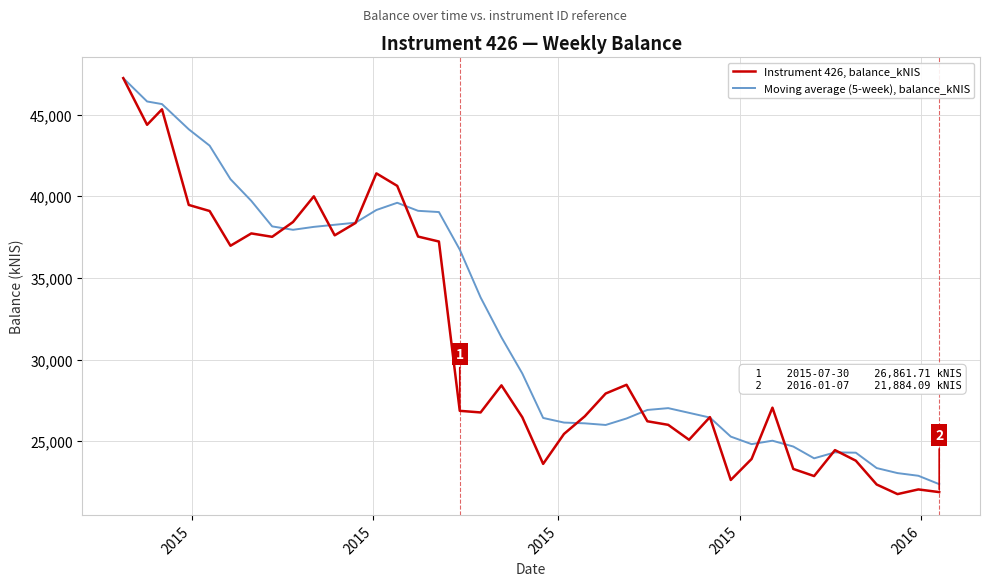

Which series has the largest range (max minus min)?

Instrument 426, balance_kNIS